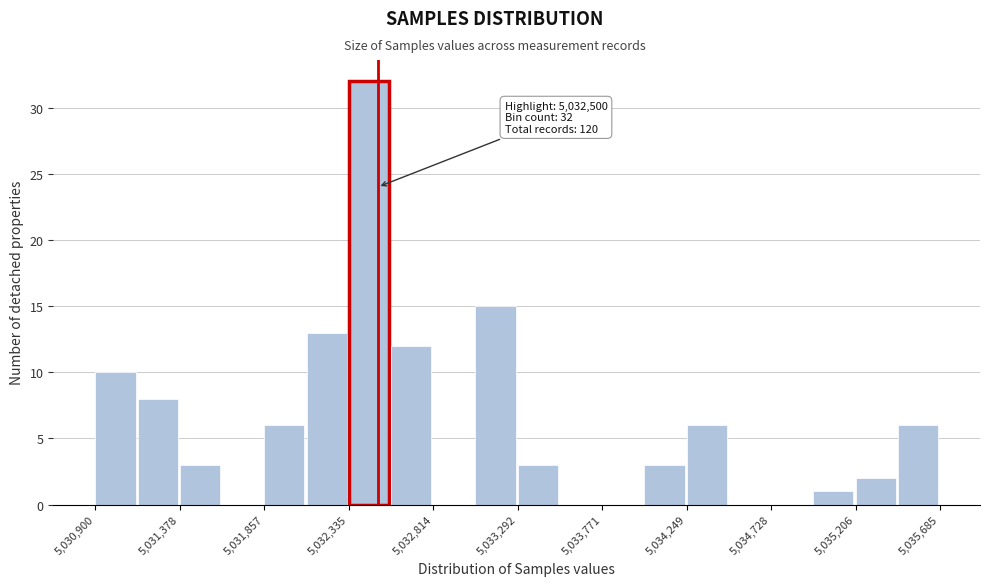

Which range on the x-axis has the tallest bar?

5032350 to 5032550